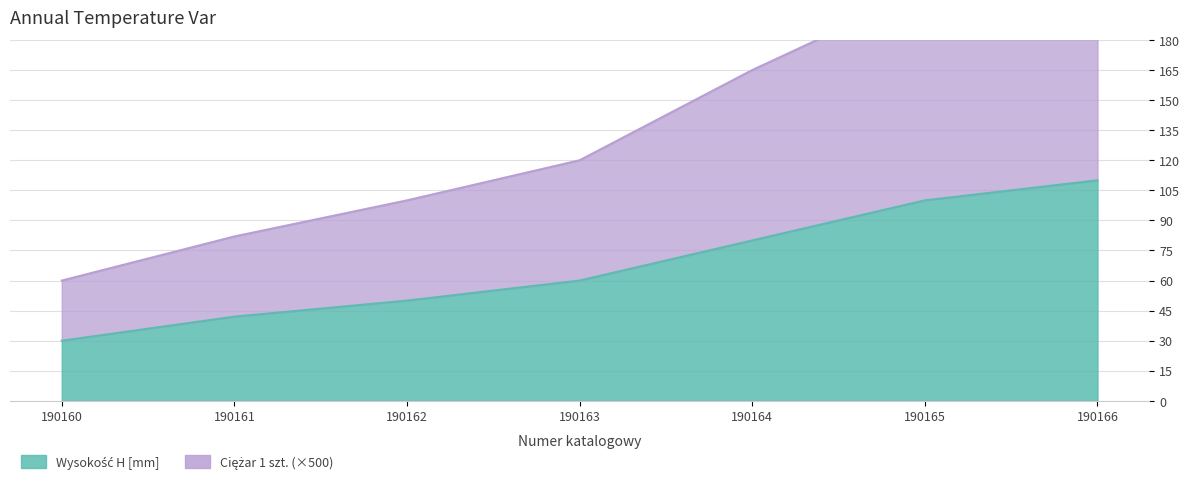

How many data points in Wysokość H [mm] are above 60?

3